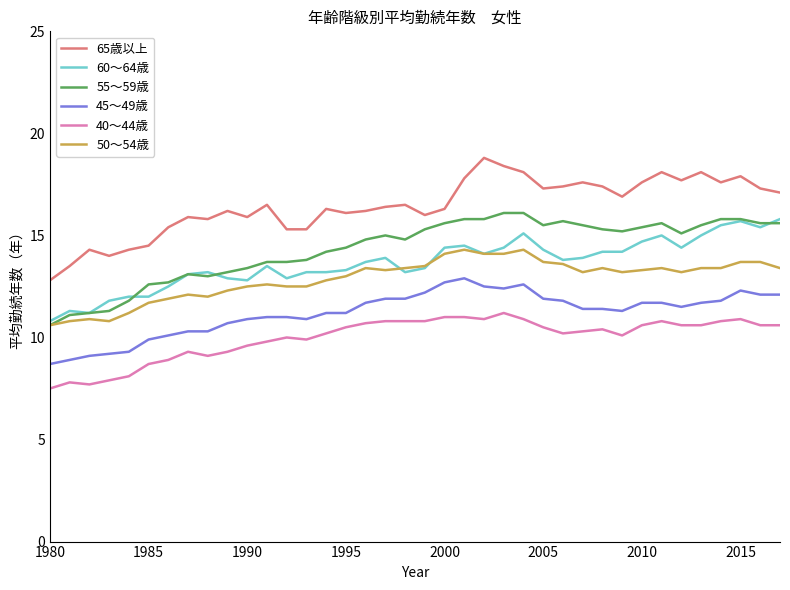

What is the lowest value of the 60～64歳 series?

10.8